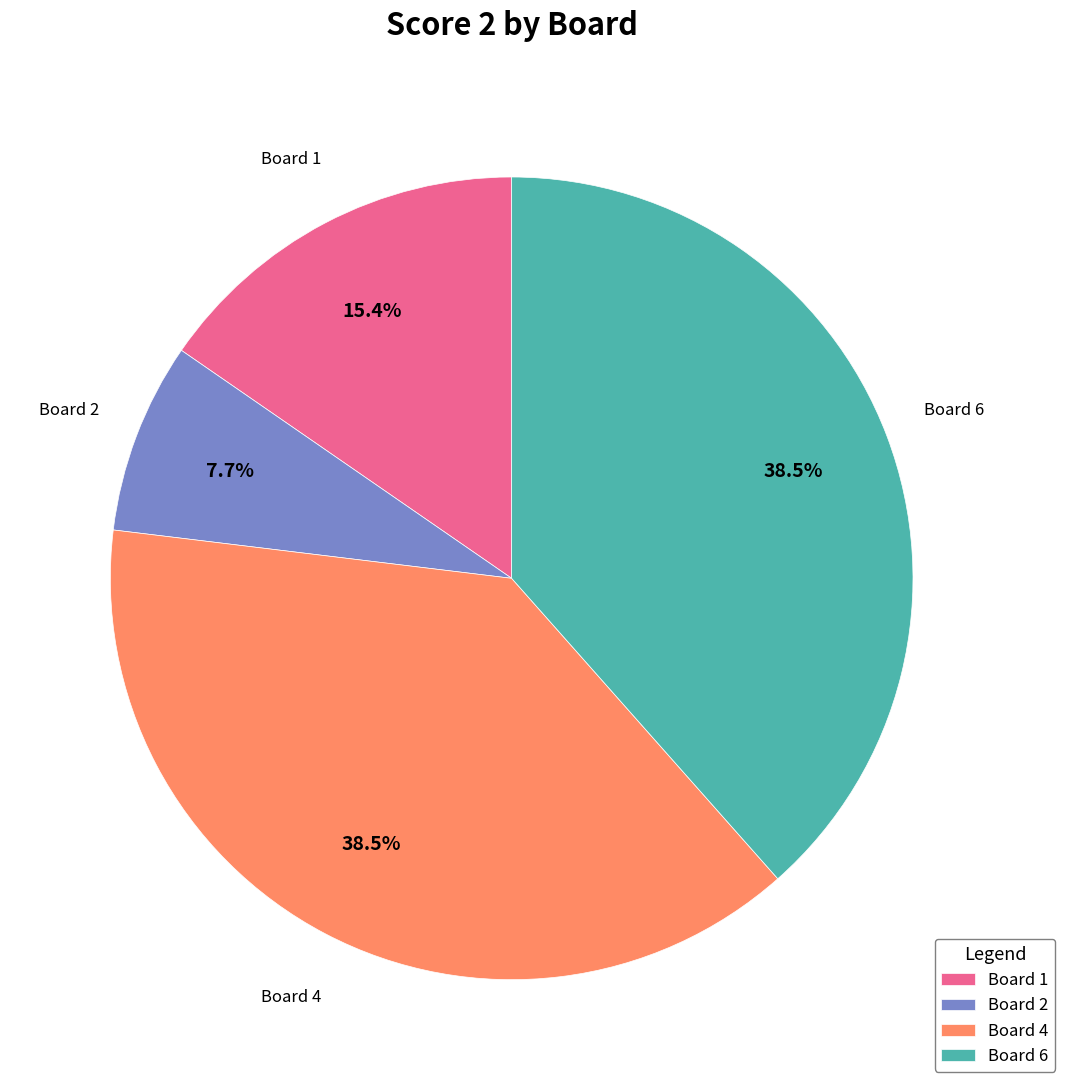

What is the total percentage of Board 1 and Board 2?

23.1%